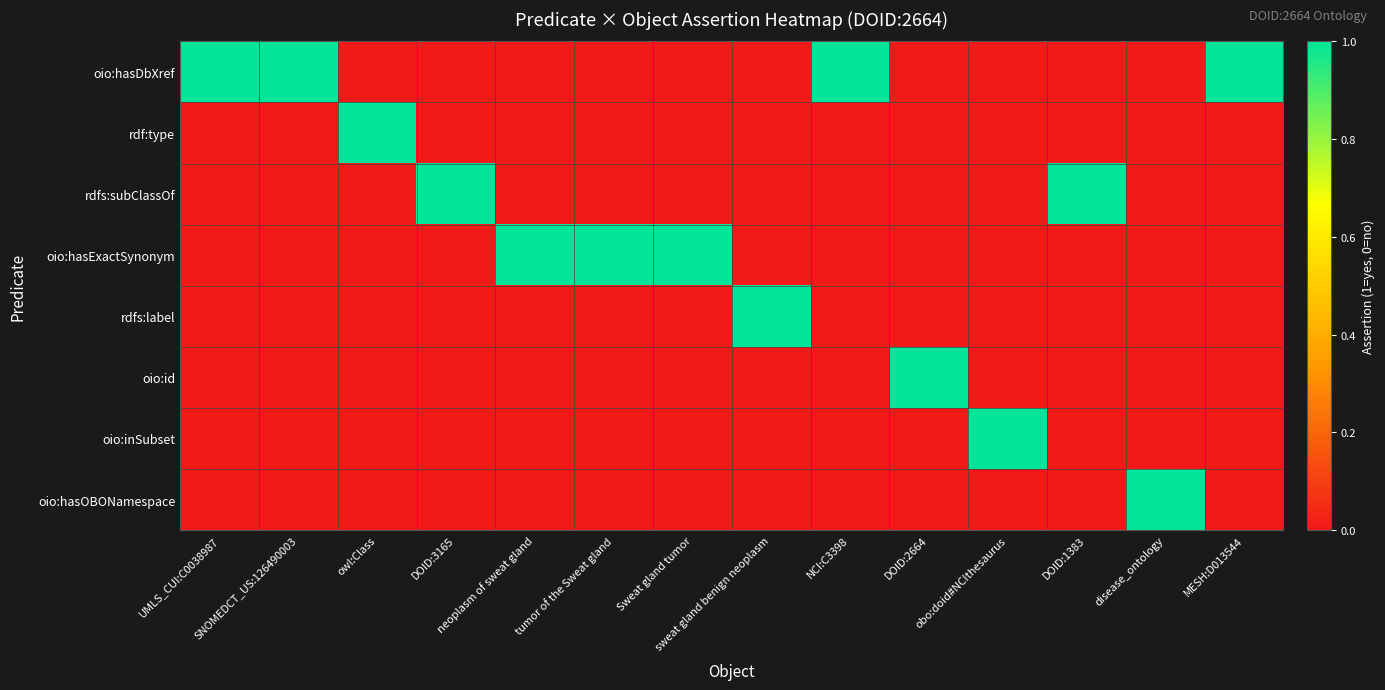

Rank the series at tumor of the Sweat gland from highest to lowest value.

oio:hasExactSynonym, oio:hasDbXref, rdf:type, rdfs:subClassOf, rdfs:label, oio:id, oio:inSubset, oio:hasOBONamespace